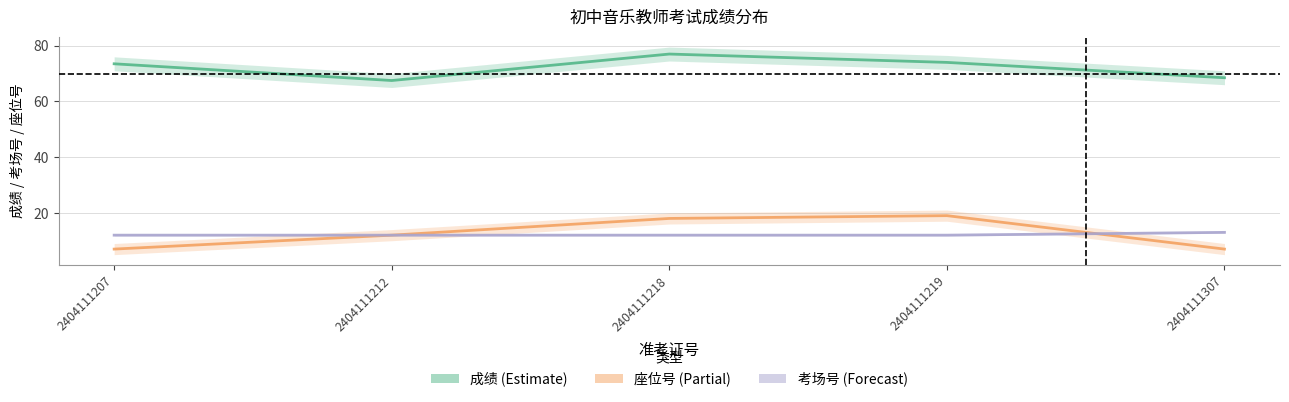

How many data points in 座位号 are less than 12?

2